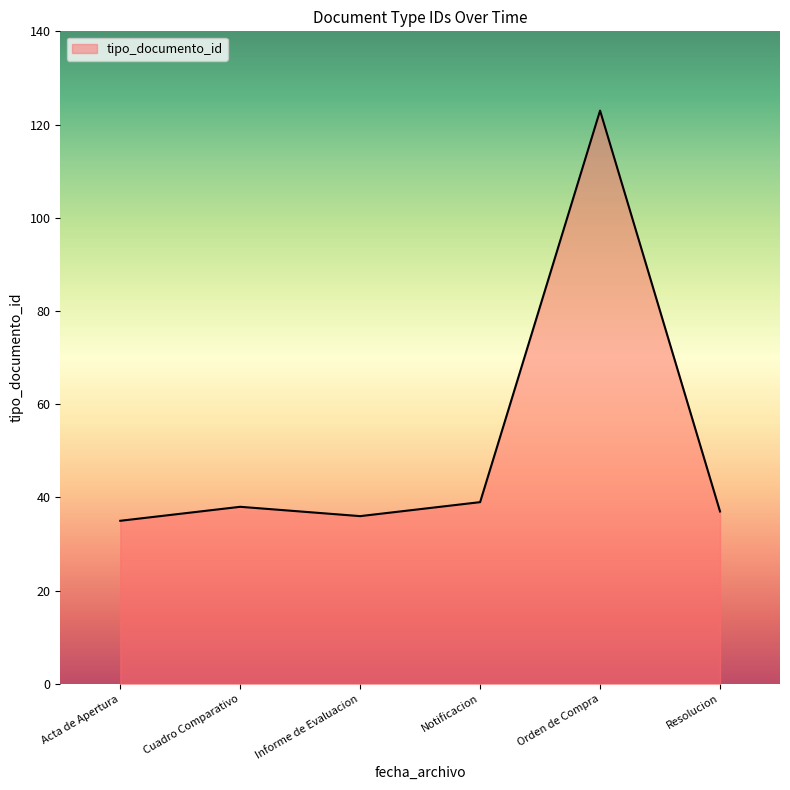

Is it true that the value at Notificacion is 39?

True